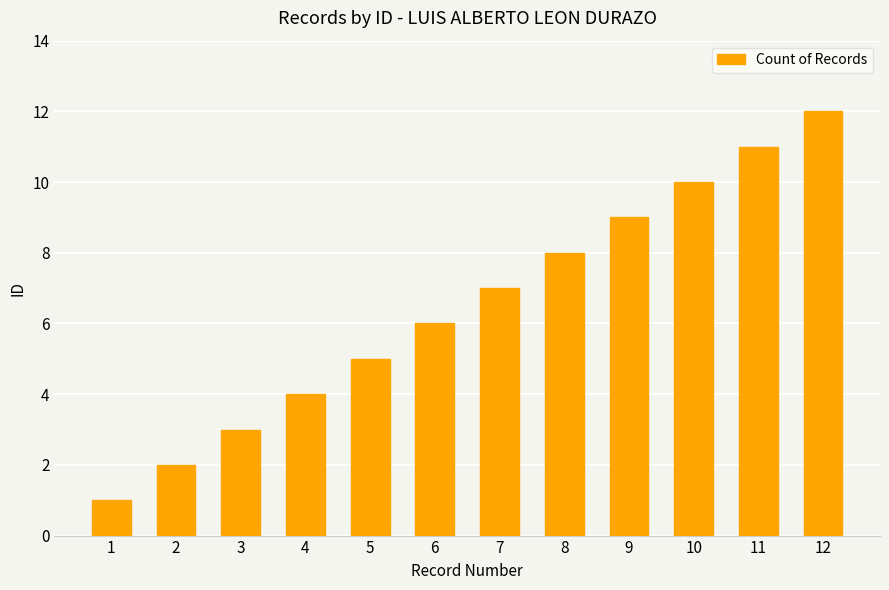

What is the sum of all values?

78